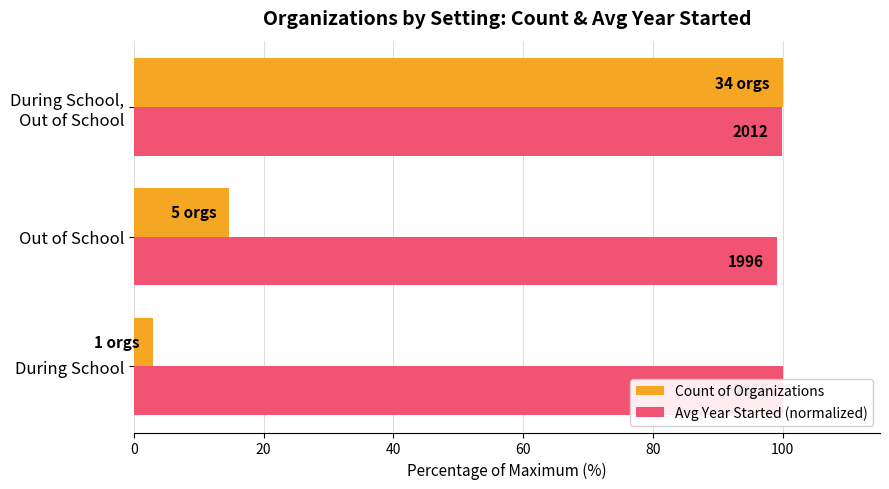

What is the spread (max minus min) of values at During School, Out of School?

0.2